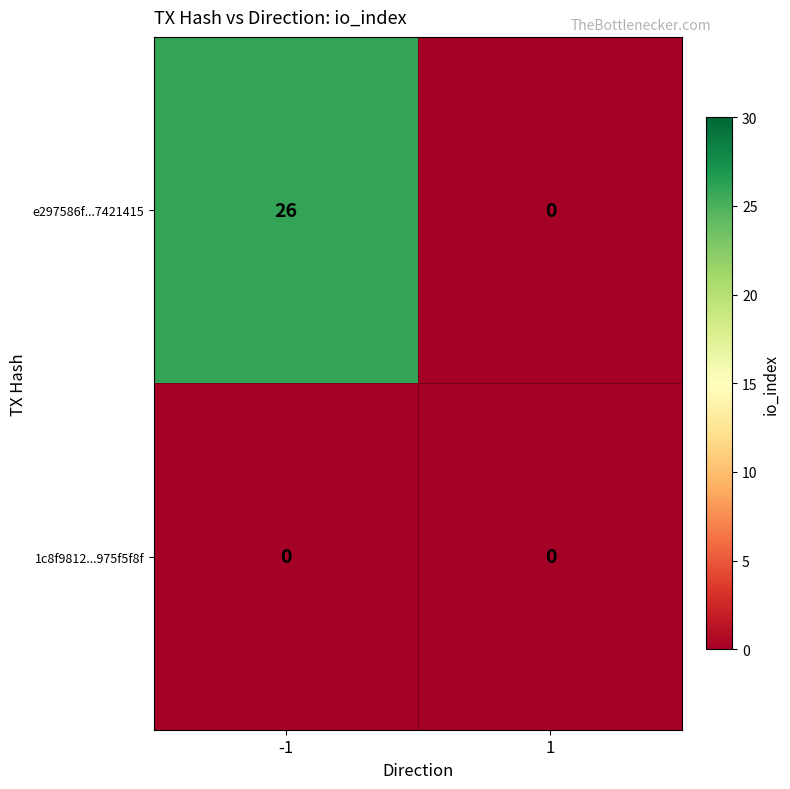

Which series changed the most between -1 and 1?

e297586f...7421415